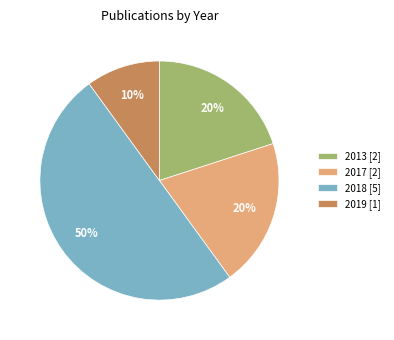

True or false: 2017 [2] accounts for 33% of the total.

False